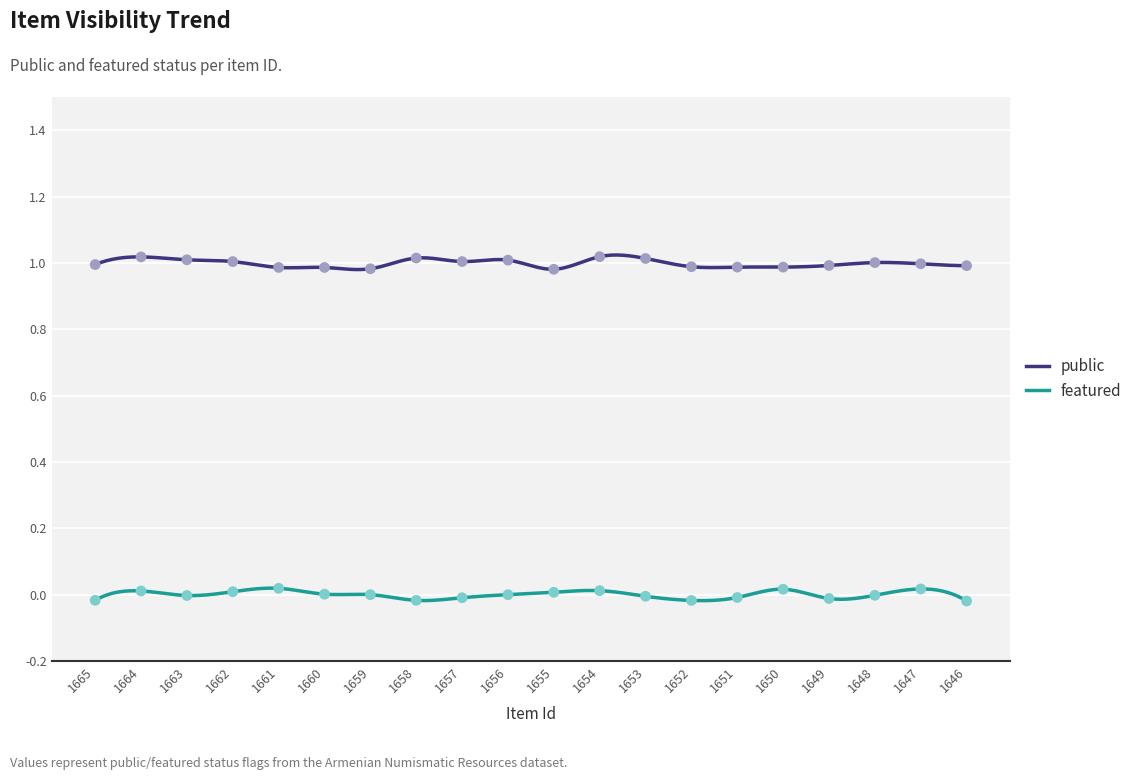

Is the value of public at 1661 greater than the value of featured at 1649?

Yes